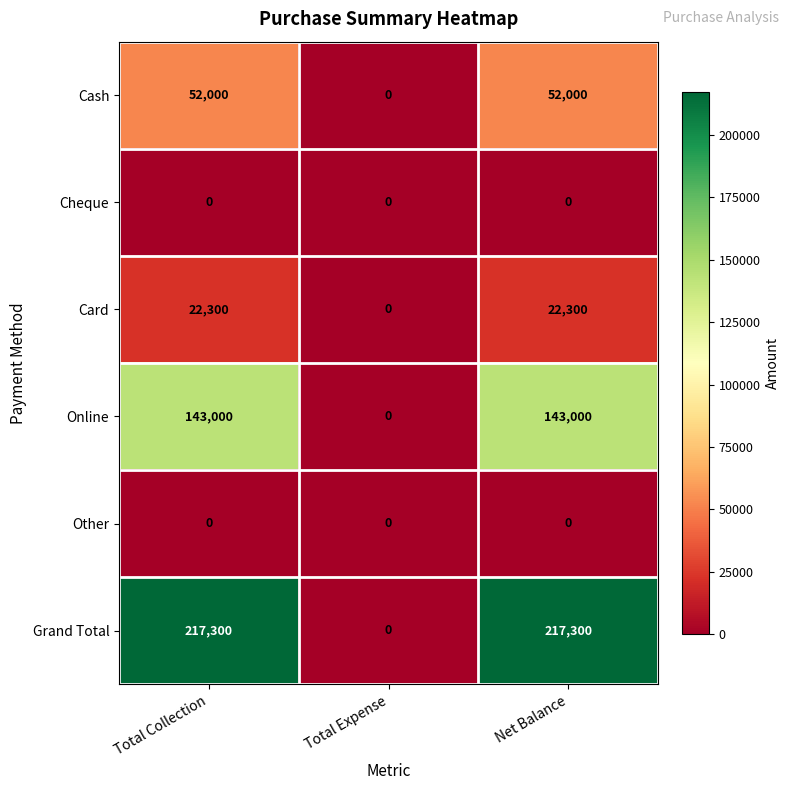

Reading left to right, list all the values displayed in this chart.

Cash: 52000	0	52000
Cheque: 0	0	0
Card: 22300	0	22300
Online: 143000	0	143000
Other: 0	0	0
Grand Total: 217300	0	217300